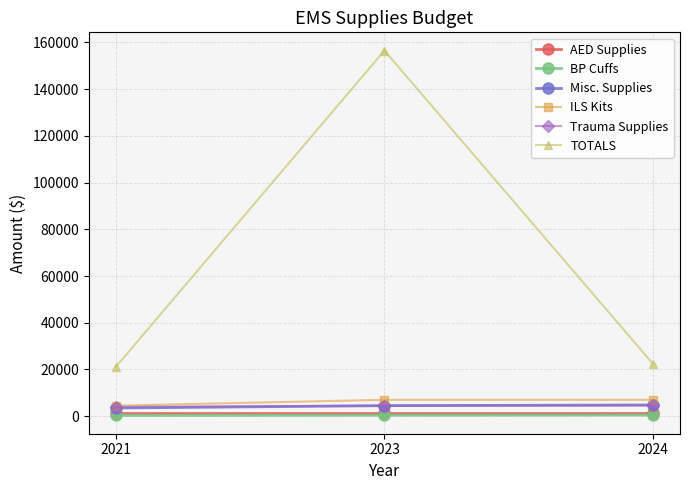

Is the value of Misc. Supplies at 2024 greater than the value of TOTALS at 2023?

No